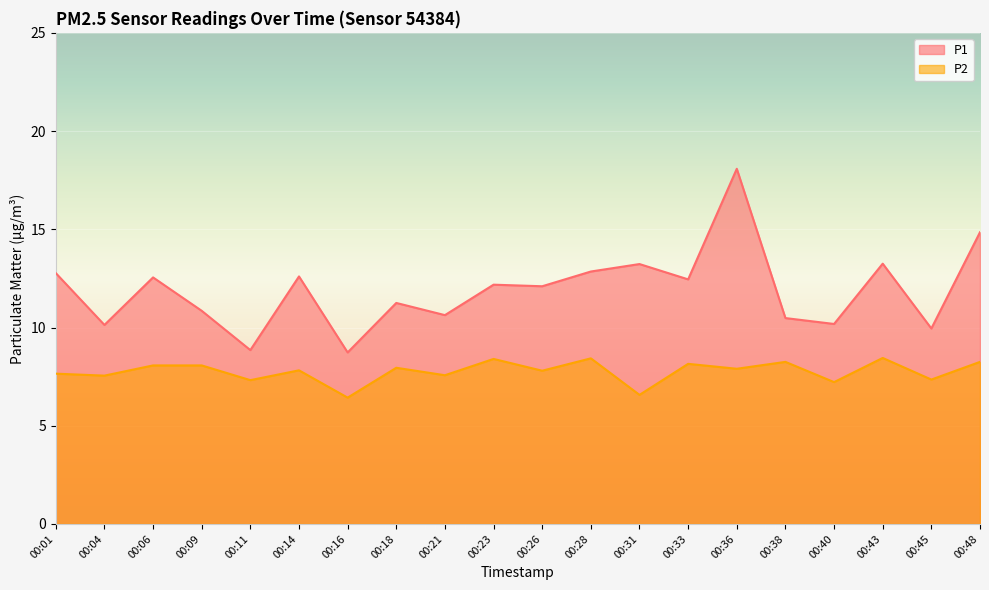

What is the minimum value for P1?

8.7